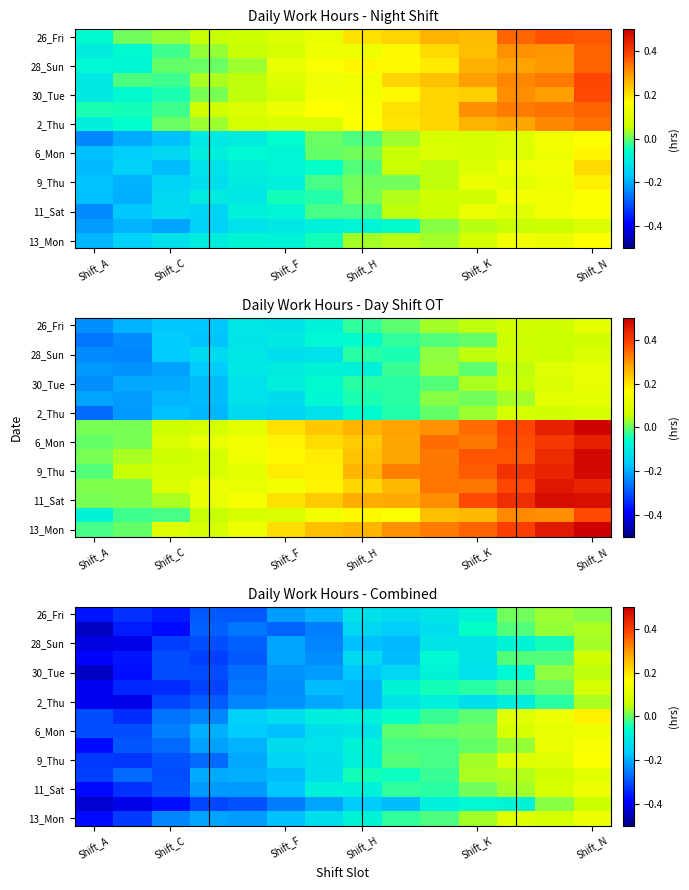

At which category does the chart reach its minimum across all series?

Shift_A